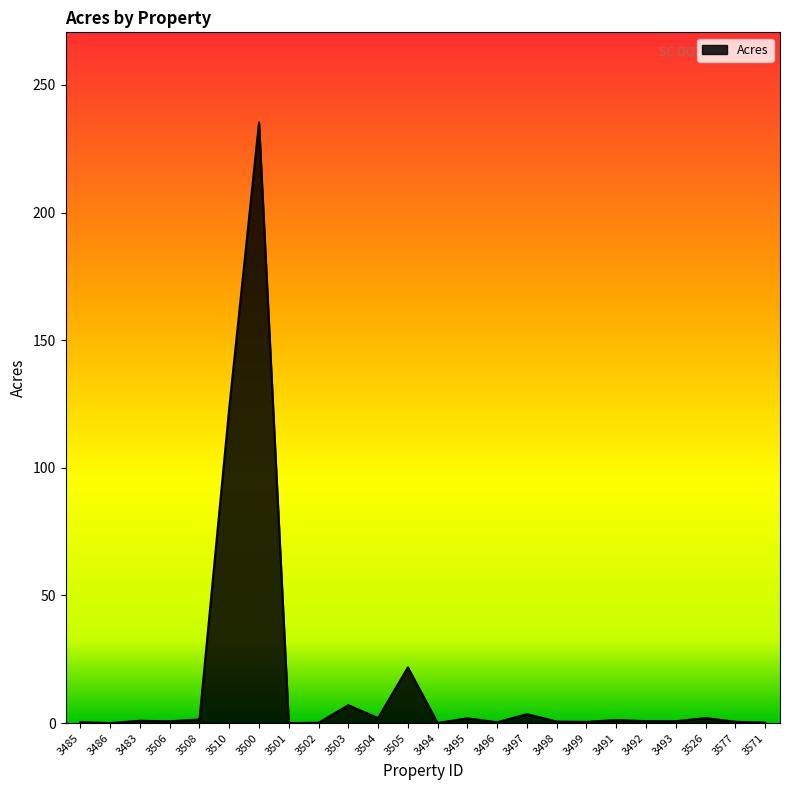

What is the difference between the maximum and minimum values?

235.3